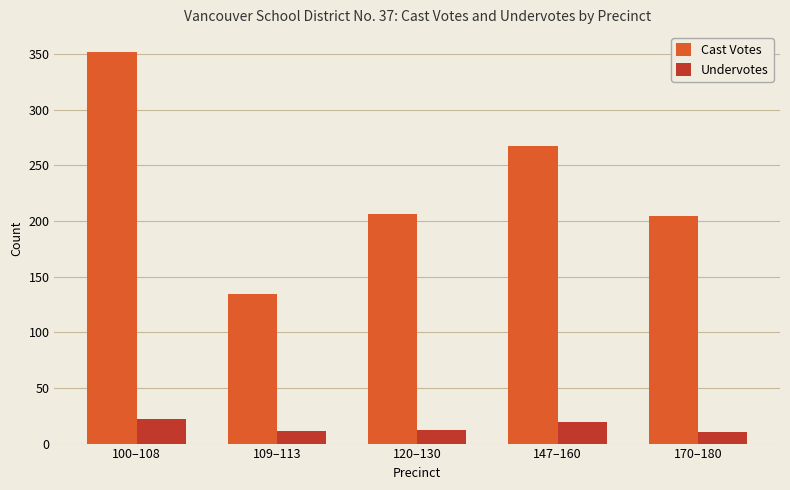

Is the value of Undervotes at 147–160 greater than the value of Cast Votes at 109–113?

No